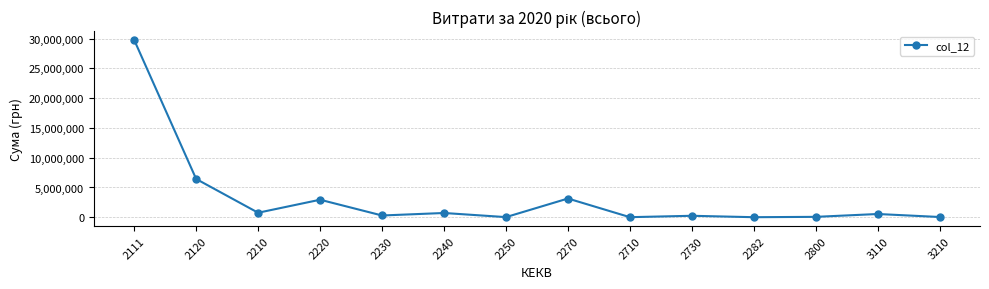

What is the sum of all values?

45020217.9